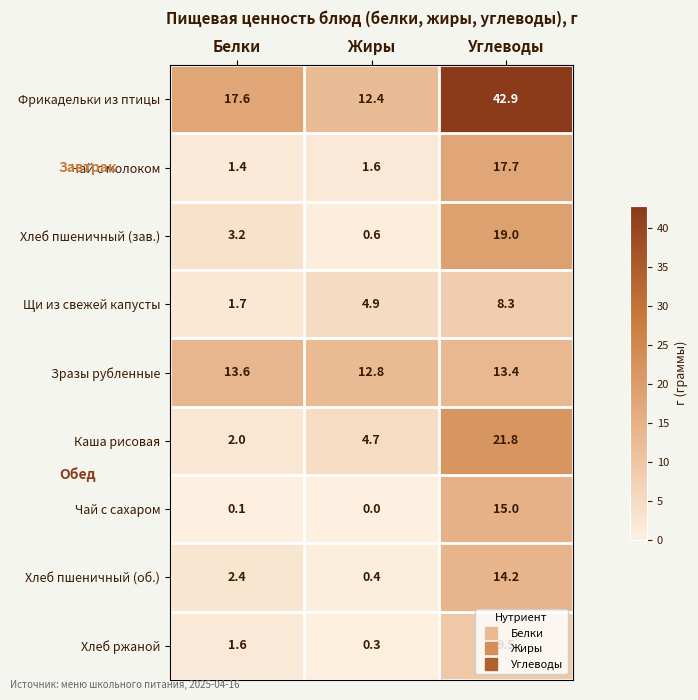

Which series has the largest total across all categories?

Фрикадельки из птицы